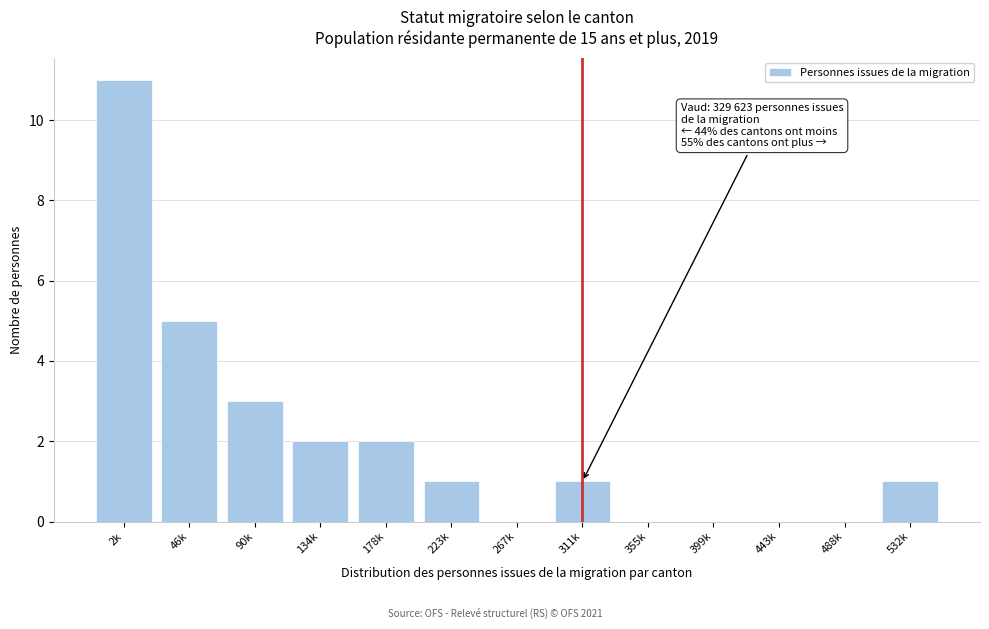

Reading left to right, what are all the values shown in this chart?

2k=11	46k=5	90k=3	134k=2	178k=2	223k=1	267k=0	311k=1	355k=0	399k=0	443k=0	488k=0	532k=1